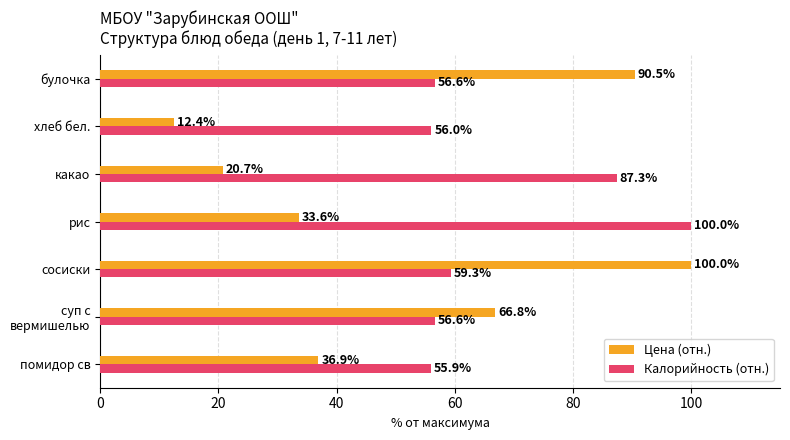

List the labels in order of Цена (отн.) value, largest first.

сосиски, булочка, суп с
вермишелью, помидор св, рис, какао, хлеб бел.